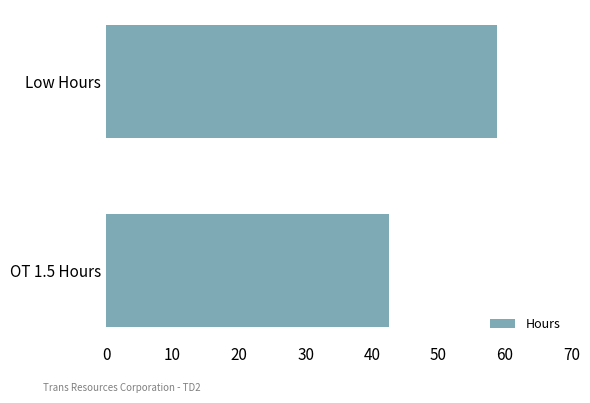

What is the sum of all values?

101.3